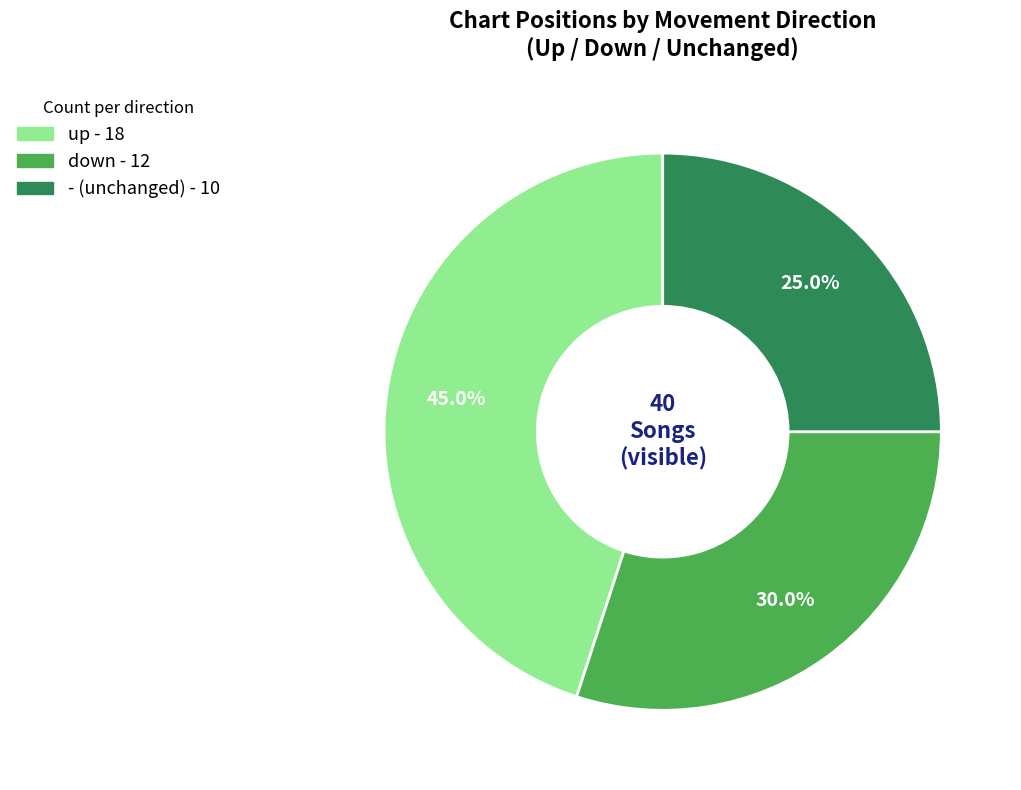

To the nearest percent, what percentage of the pie is down?

30%